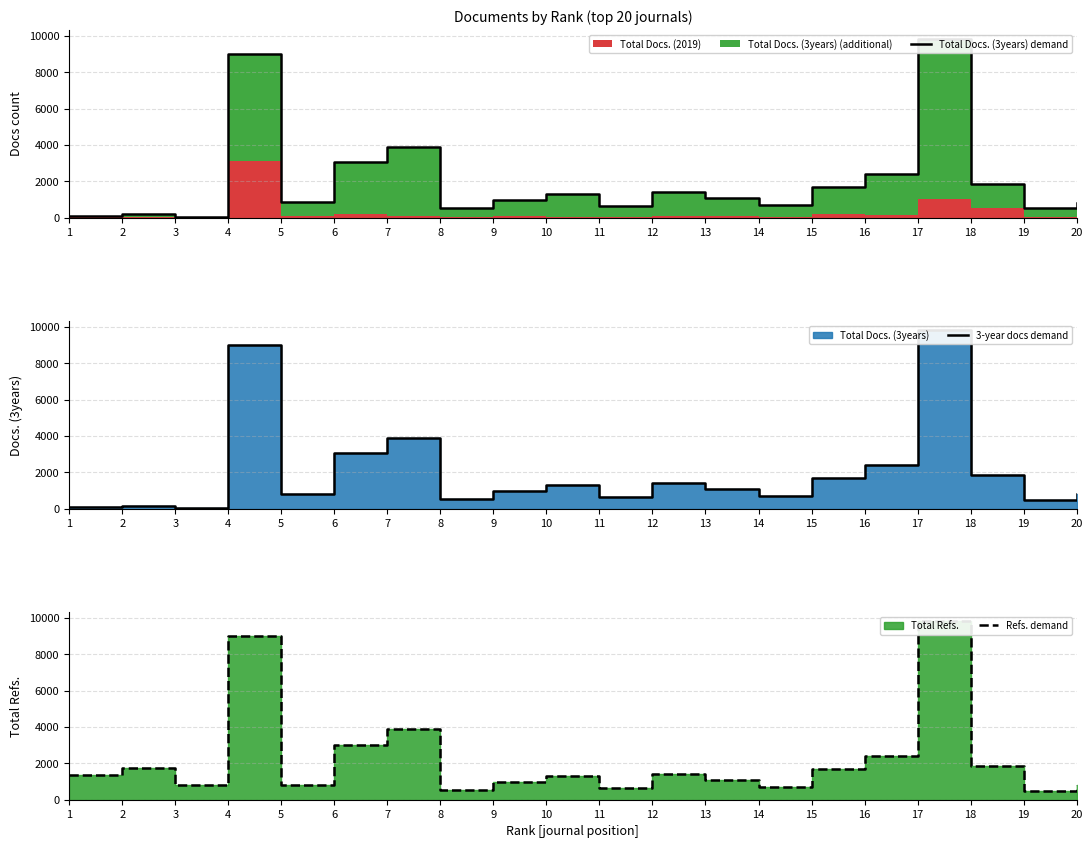

How many data points in Refs. demand are less than 1369?

10